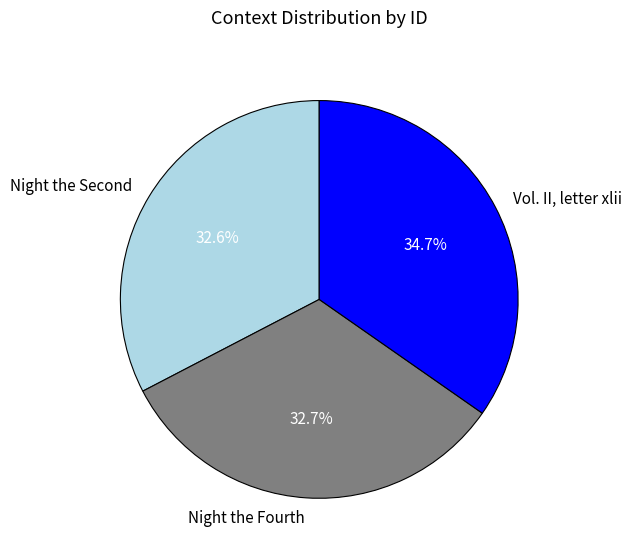

True or false: Night the Fourth accounts for 24% of the total.

False